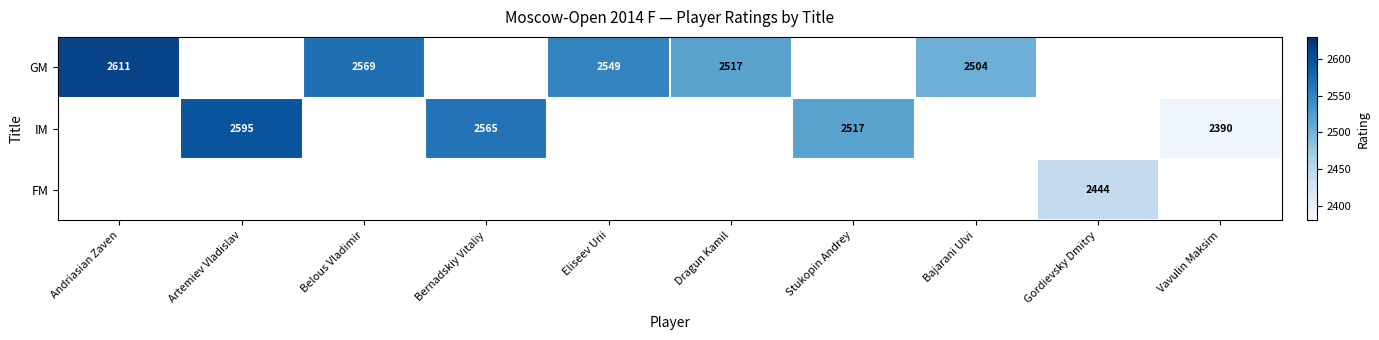

Is it true that GM equals 4395 at Bajarani Ulvi?

False